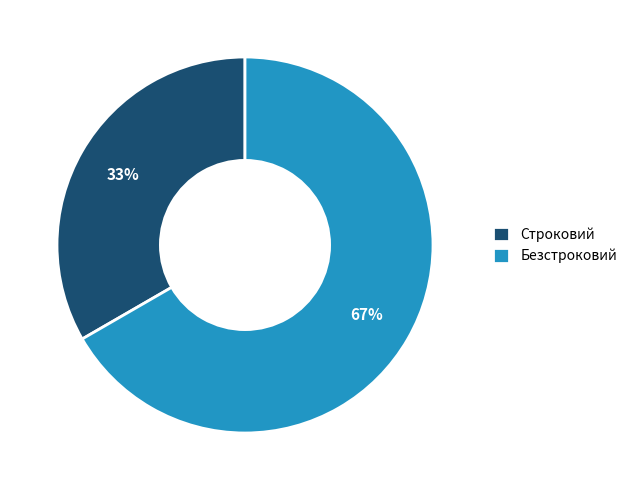

Which slice represents more than half of the pie?

Безстроковий